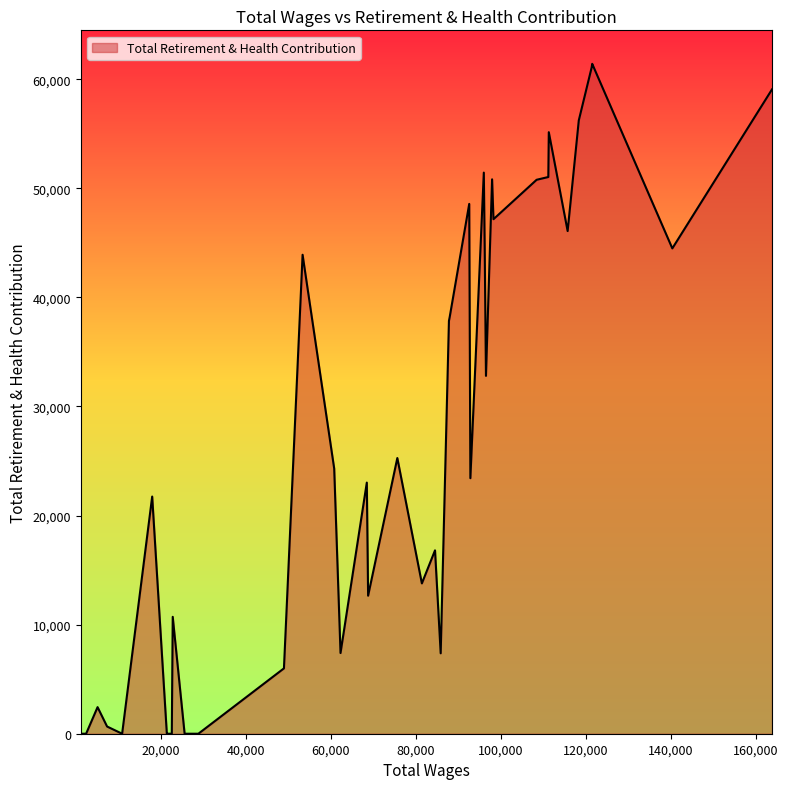

What is the greatest value displayed?

61404